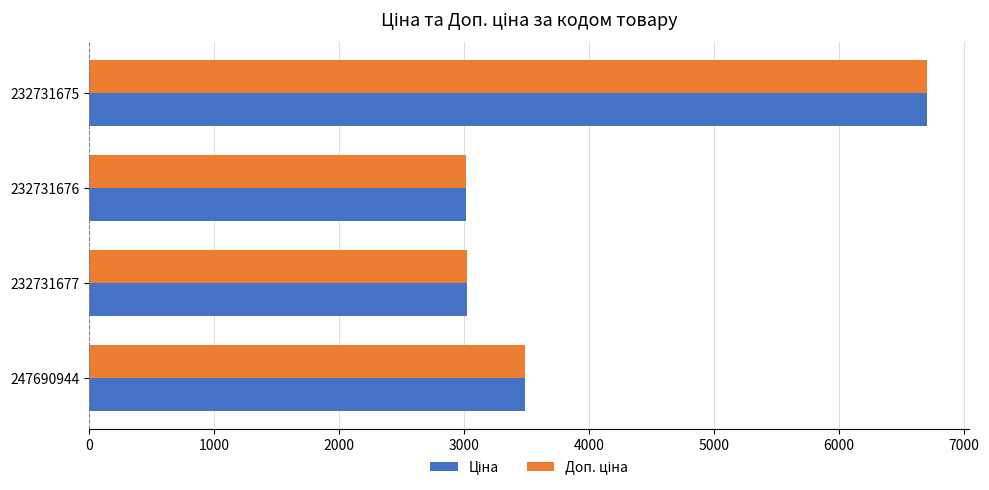

What is the greatest value displayed?

6705.7